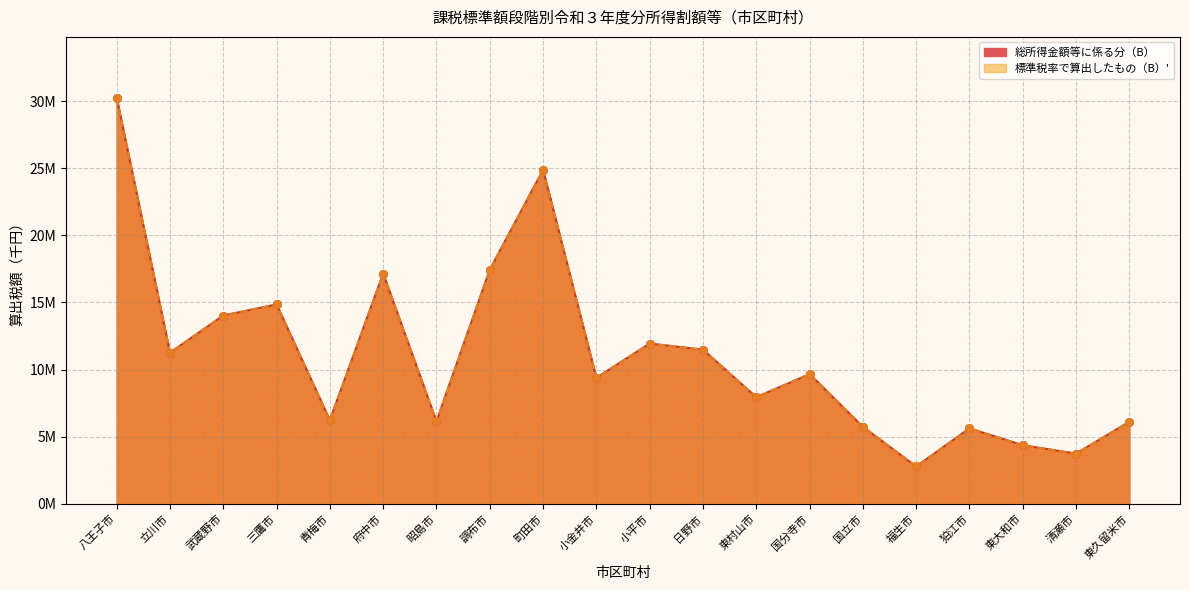

Which series reaches the minimum Y coordinate?

総所得金額等に係る分（B）